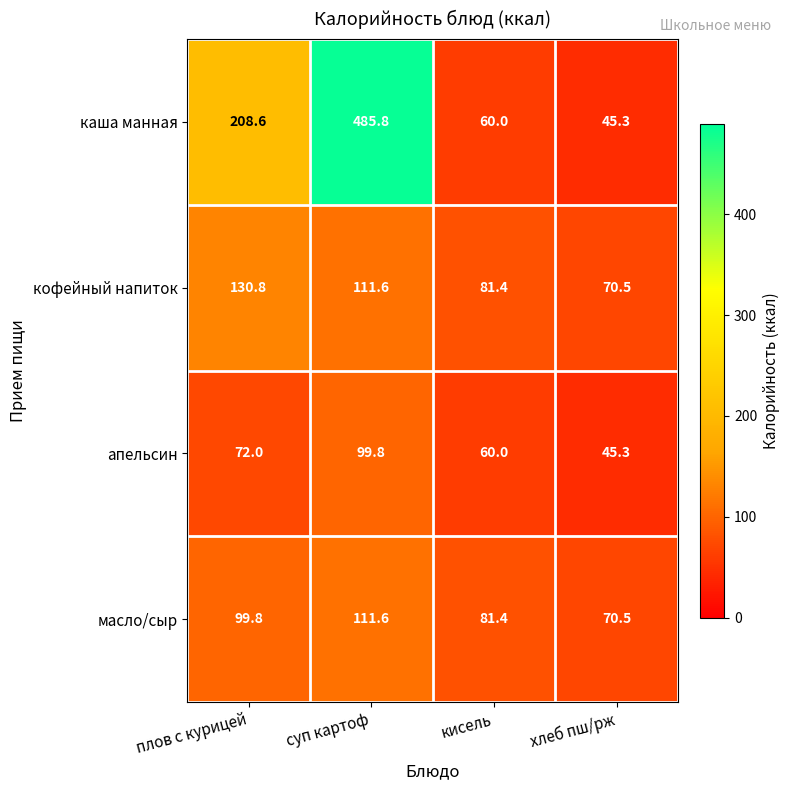

What is the average value of the кофейный напиток series?

98.6